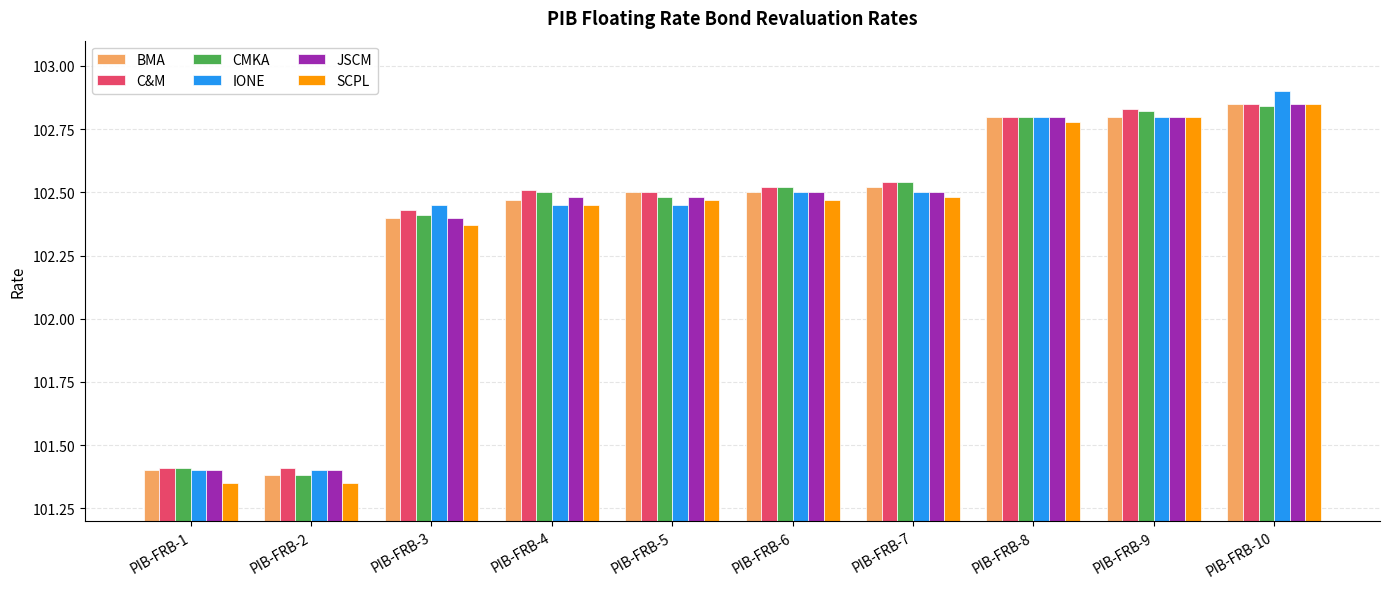

At which label does IONE first exceed 102?

PIB-FRB-3